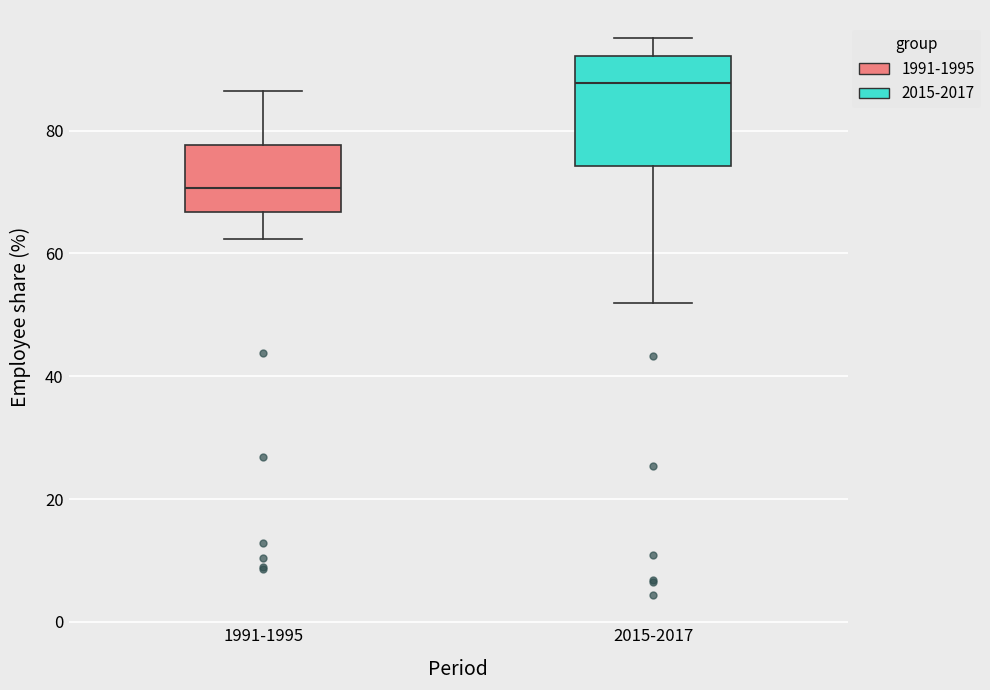

Reading left to right, read every box against the y-axis: the position of its median line, the range the box covers, and the ends of its whiskers. The values are not printed on the chart, so give them approximately, as read against the axis.

1991-1995: median 70, box 66 to 78, whiskers 62 to 86
2015-2017: median 88, box 74 to 92, whiskers 52 to 96